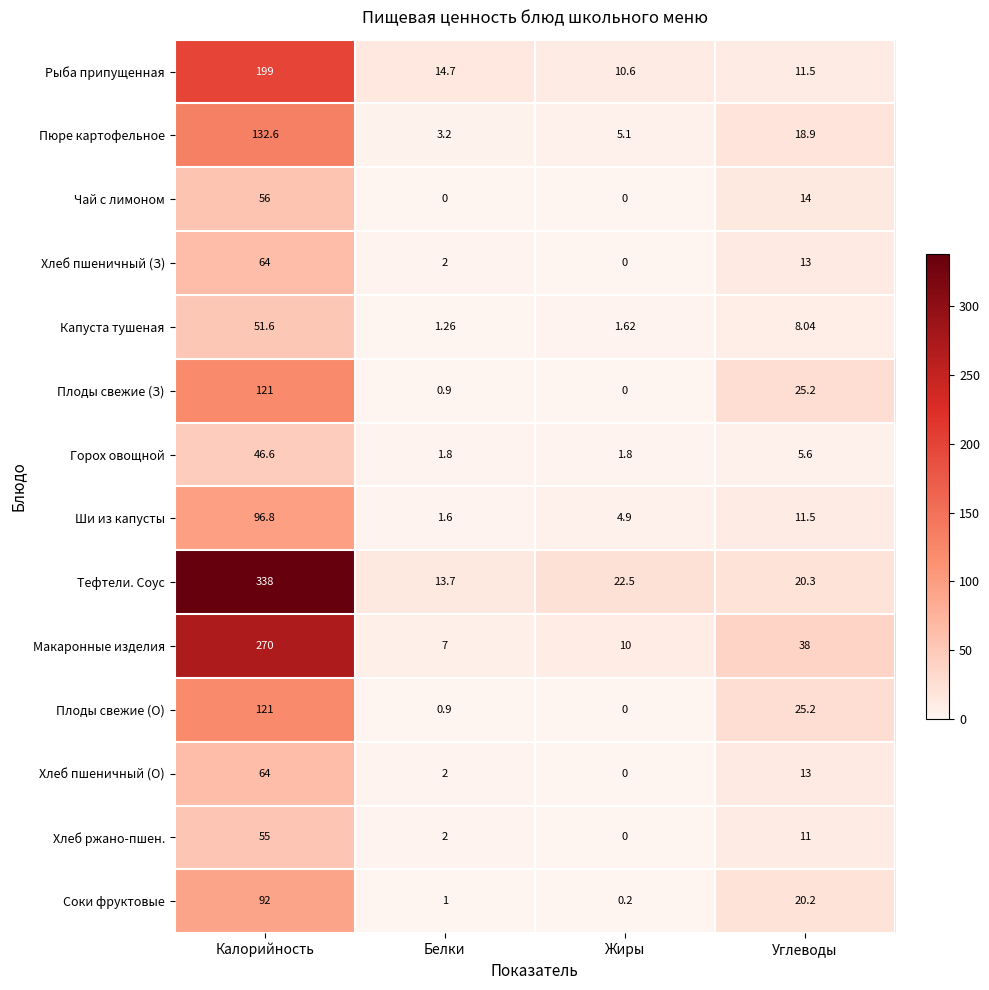

Count the number of categories in the chart.

4